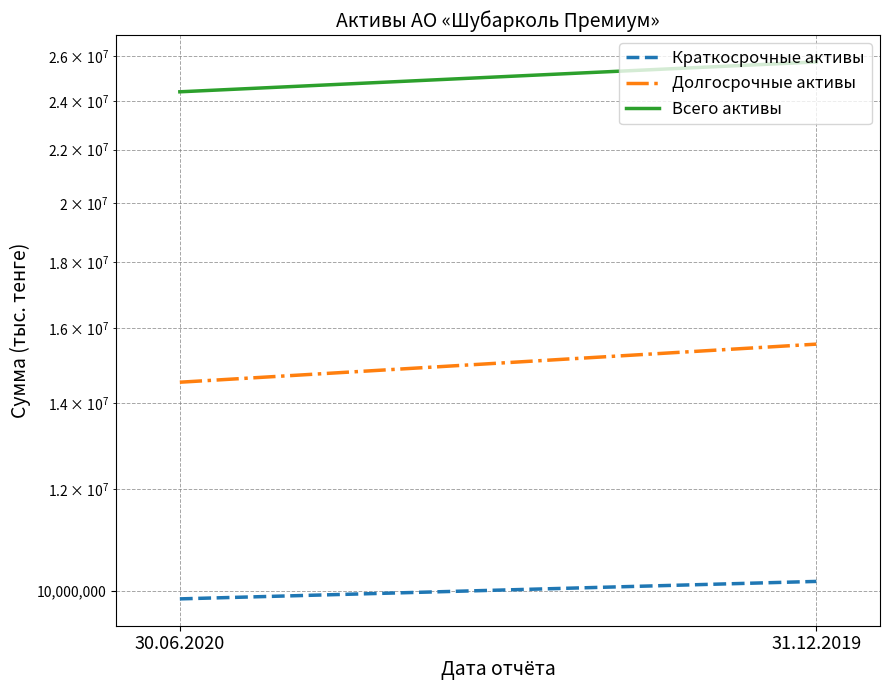

What value does the Долгосрочные активы series have at 30.06.2020?

14523352.0